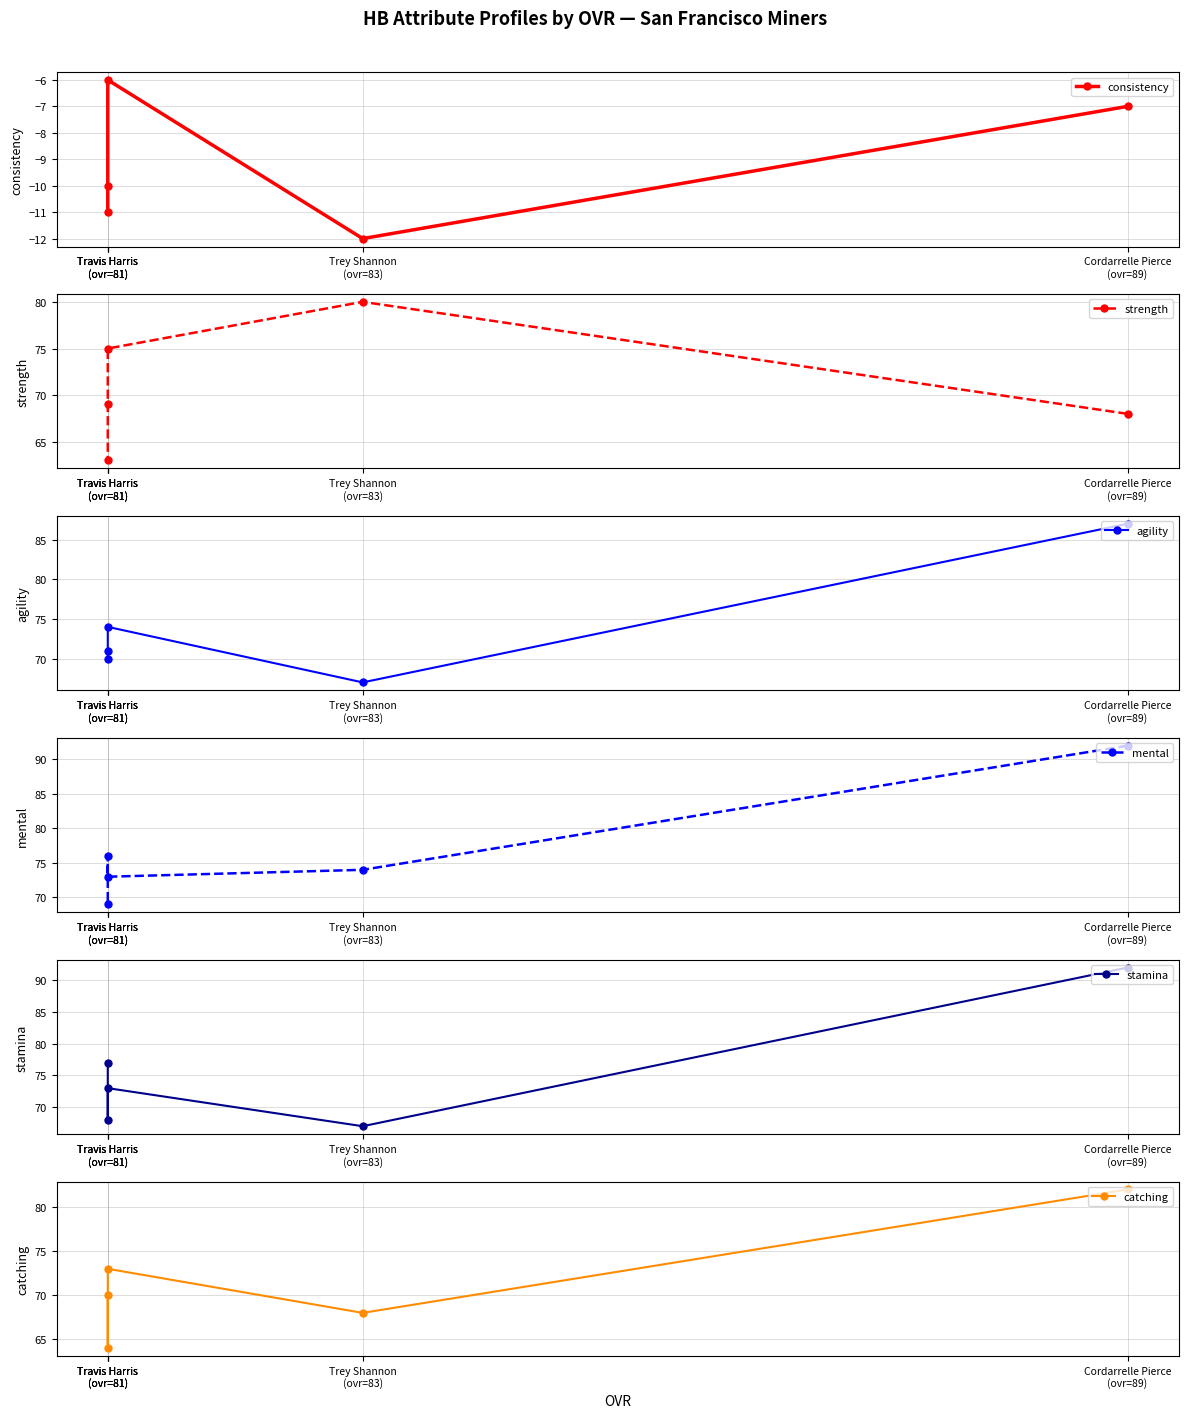

At which label is catching closest to 73?

Travis Harris
(ovr=81)